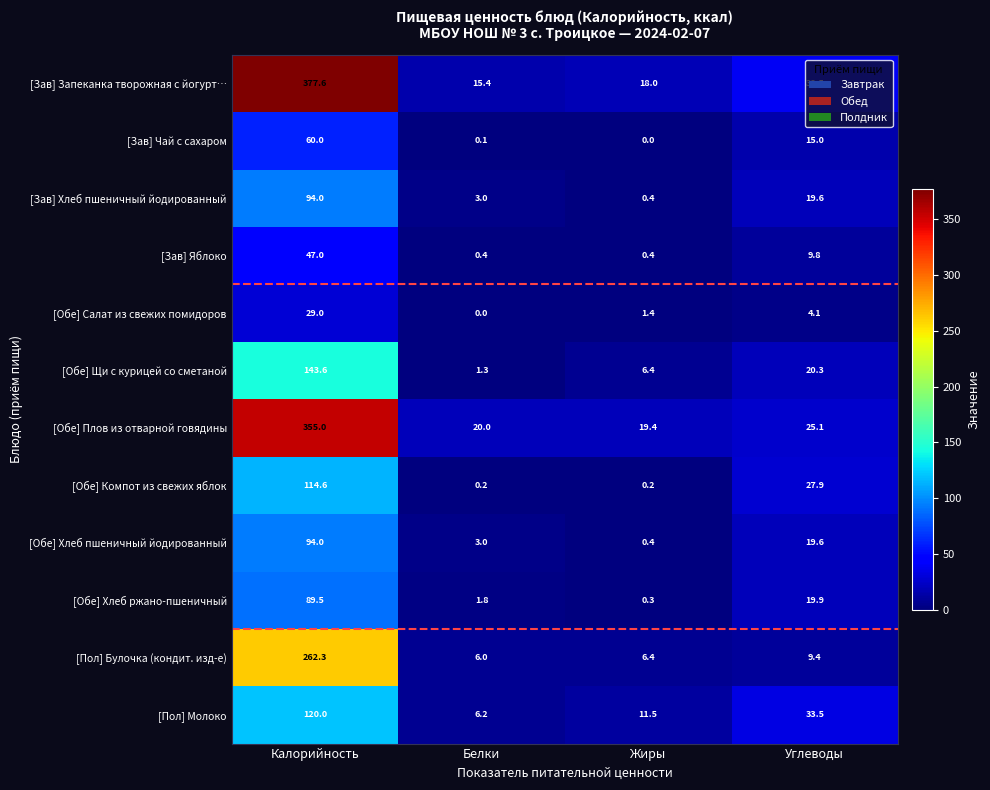

What is the difference between the highest and lowest values at Калорийность?

348.6